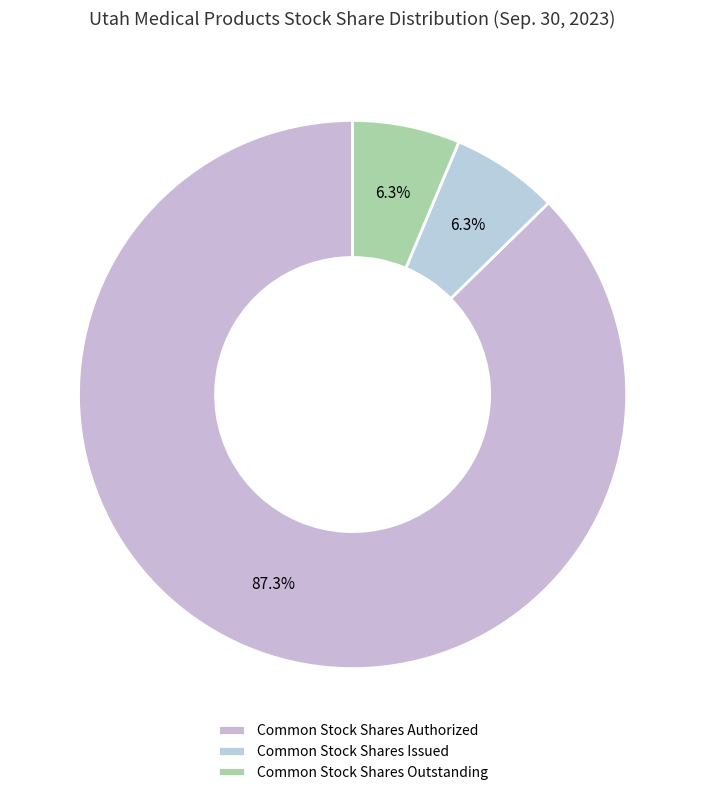

The Common Stock Shares Issued slice represents 1% of the pie. True or false?

False